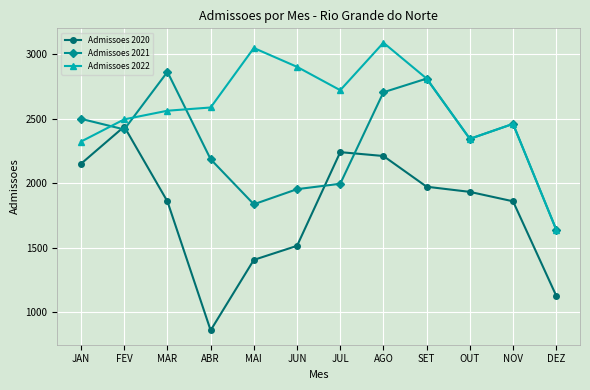

Count the number of data series in this chart.

3